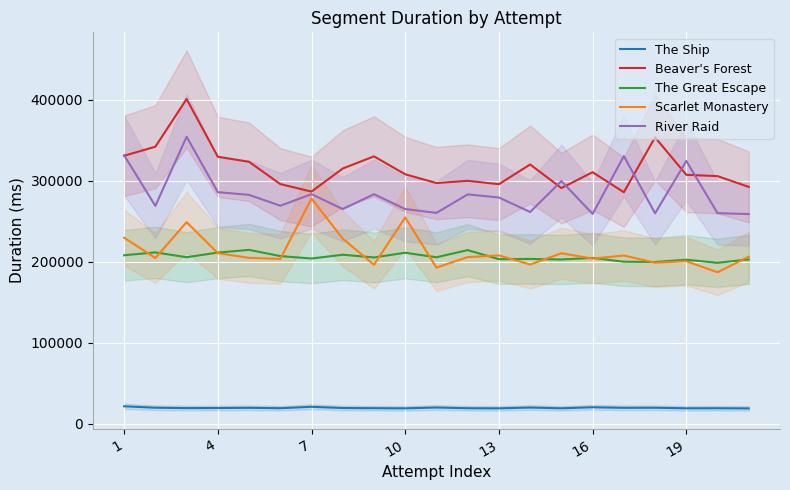

Reading right to left, transcribe all the data shown in this chart.

The Ship: 18961	19187	19104	19764	19681	20394	19077	20036	19051	19167	20080	19061	19230	19440	20960	19195	19694	19424	19346	19800	21593
Beaver's Forest: 292447	305761	307408	353650	285885	310577	290993	320158	295799	299993	297186	308002	330154	315156	286677	295933	323450	329661	400918	342065	330897
The Great Escape: 202880	198714	202516	199730	200070	204774	202809	203503	203203	214408	205544	211152	205363	208688	204018	207045	214677	211372	205627	211590	208064
Scarlet Monastery: 206301	187054	200682	198862	207738	203889	210540	196617	207824	205756	192832	254731	196295	228491	278076	203500	204855	210616	248925	204646	229707
River Raid: 258911	260053	324433	259855	330525	259074	299671	261452	279346	283195	260362	265088	283464	265088	283464	269191	282631	285957	354388	269007	331502